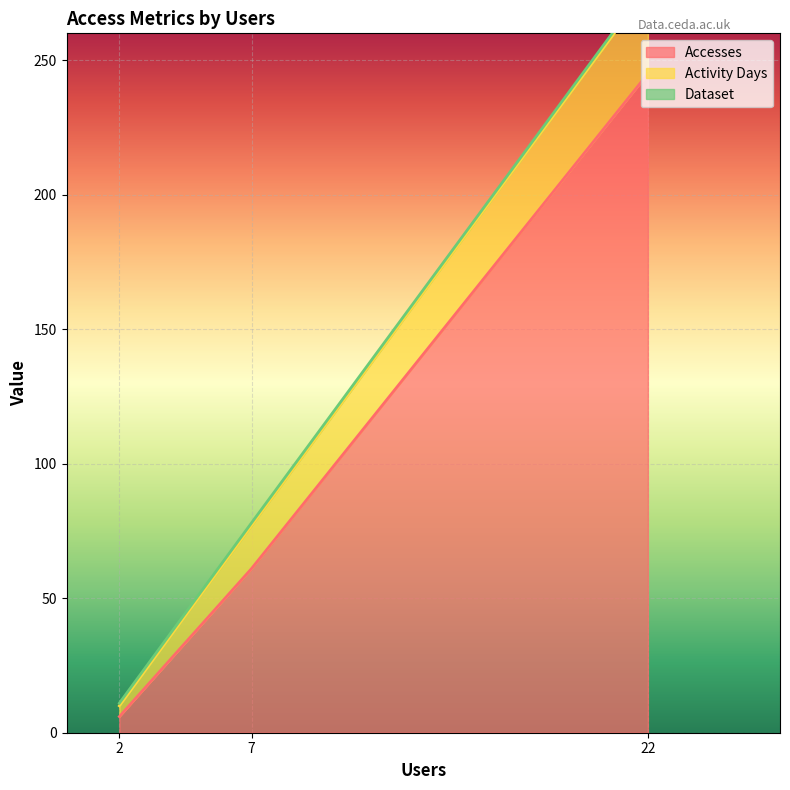

What is the sum of the Activity Days values at 2 and 22?

36